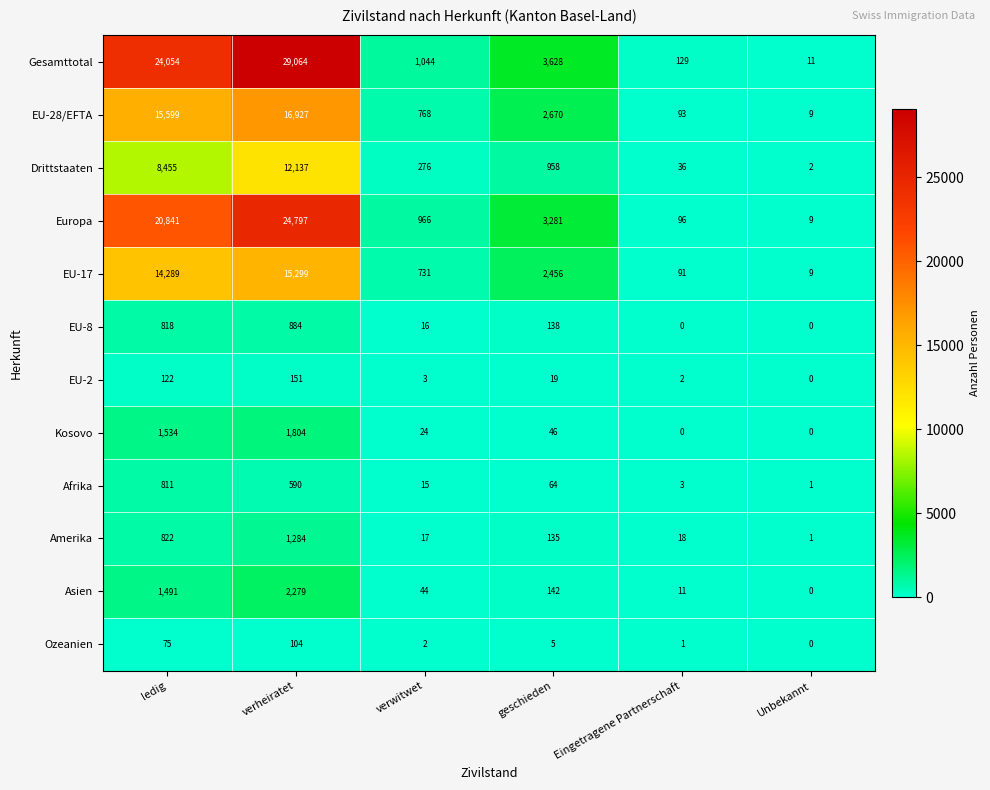

True or false: EU-8 has a value of 514 at Eingetragene Partnerschaft.

False